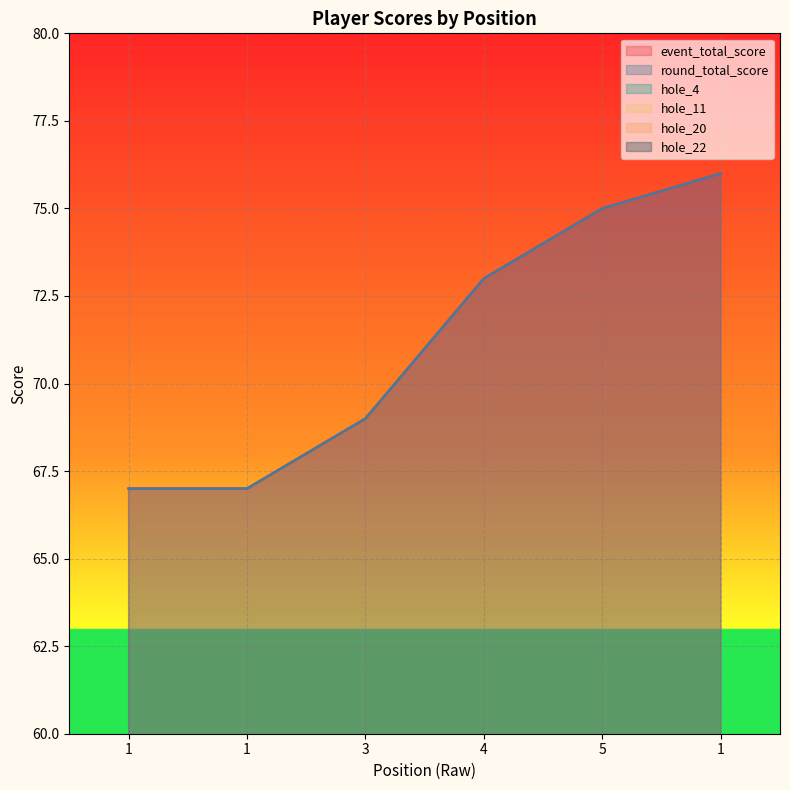

Rank the series by their maximum value, from lowest to highest.

hole_11, hole_20, hole_4, hole_22, event_total_score, round_total_score